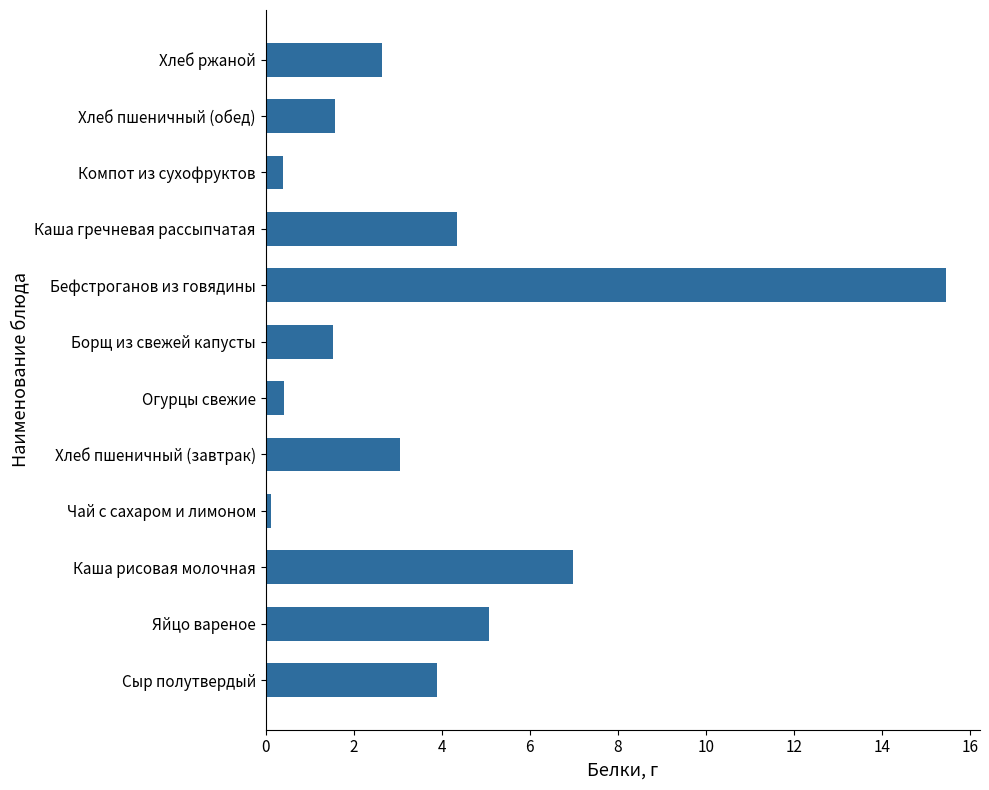

Which has a higher value, Борщ из свежей капусты or Каша гречневая рассыпчатая?

Каша гречневая рассыпчатая